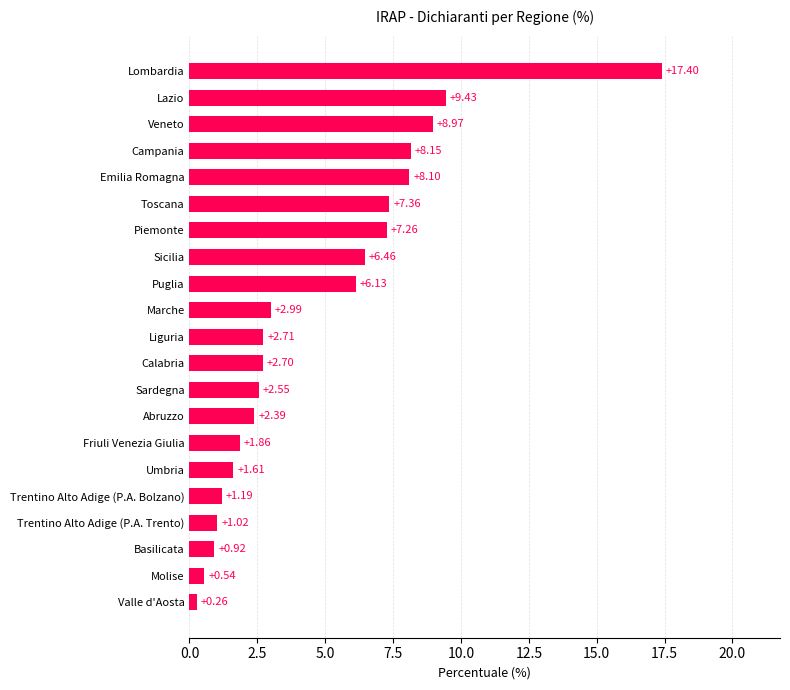

List the labels in order of value, largest first.

Lombardia, Lazio, Veneto, Campania, Emilia Romagna, Toscana, Piemonte, Sicilia, Puglia, Marche, Liguria, Calabria, Sardegna, Abruzzo, Friuli Venezia Giulia, Umbria, Trentino Alto Adige (P.A. Bolzano), Trentino Alto Adige (P.A. Trento), Basilicata, Molise, Valle d'Aosta